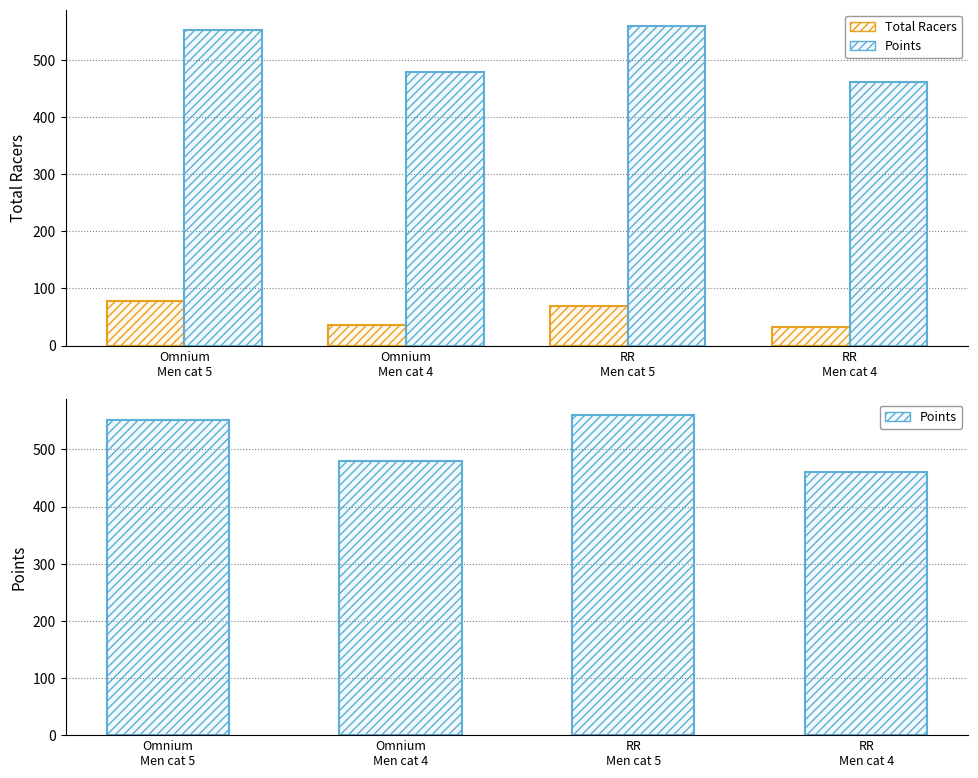

Which label corresponds to the largest value in the chart?

RR
Men cat 5